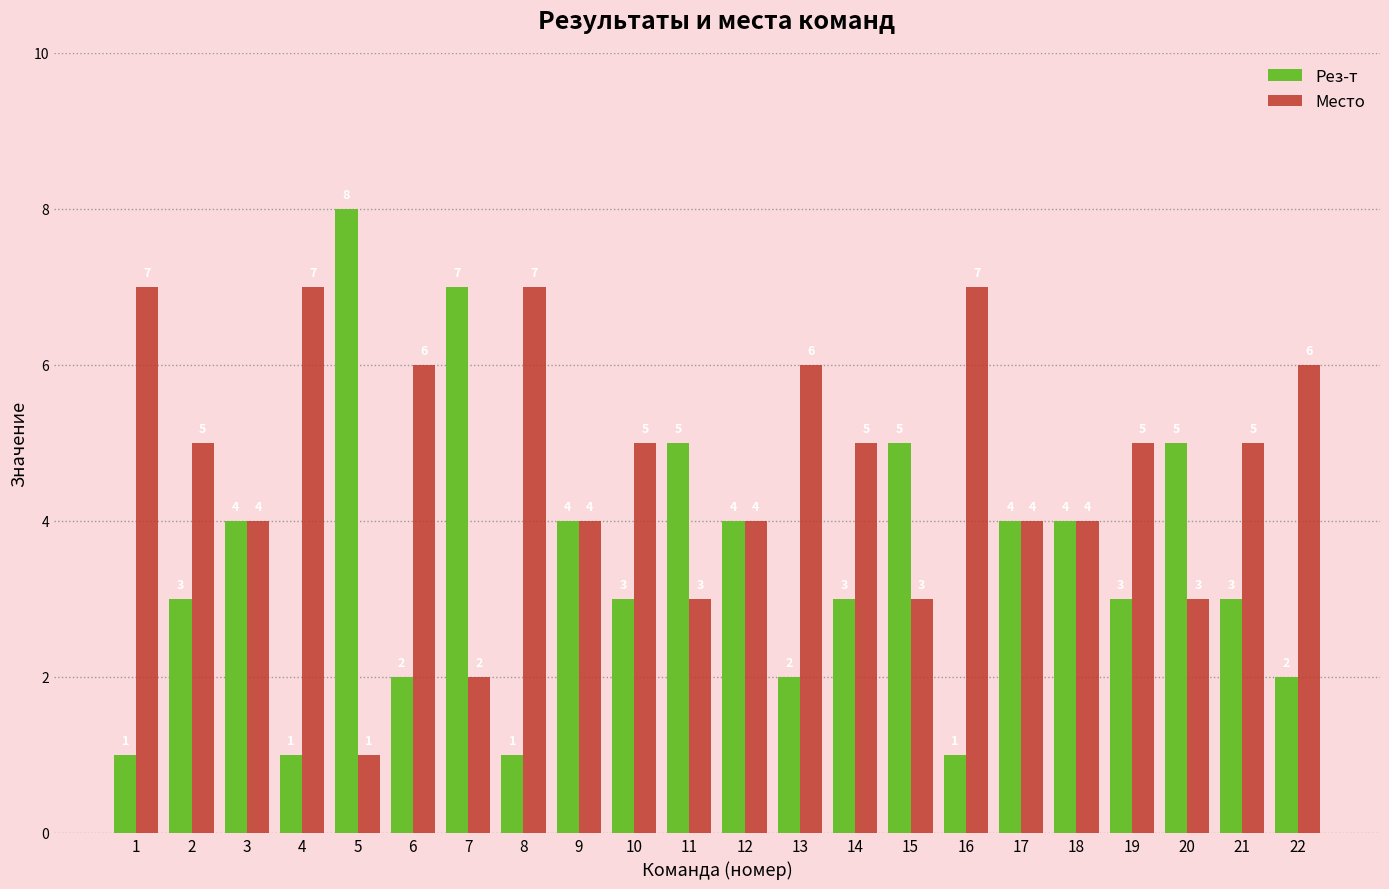

What is the difference between the maximum and minimum values in the Место series?

6